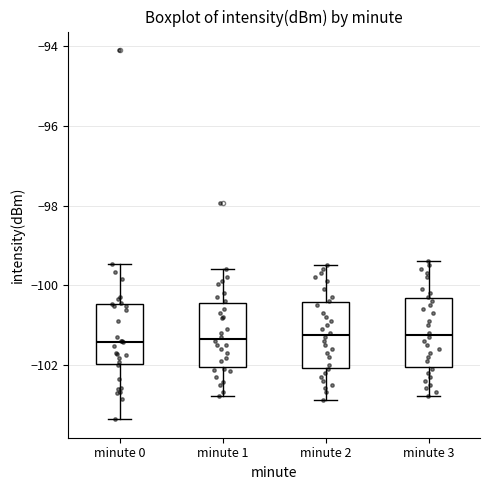

Where does the upper whisker of the box for minute 0 end on the y-axis? The values are not printed on the chart, so give them approximately, as read against the axis.

-99.4